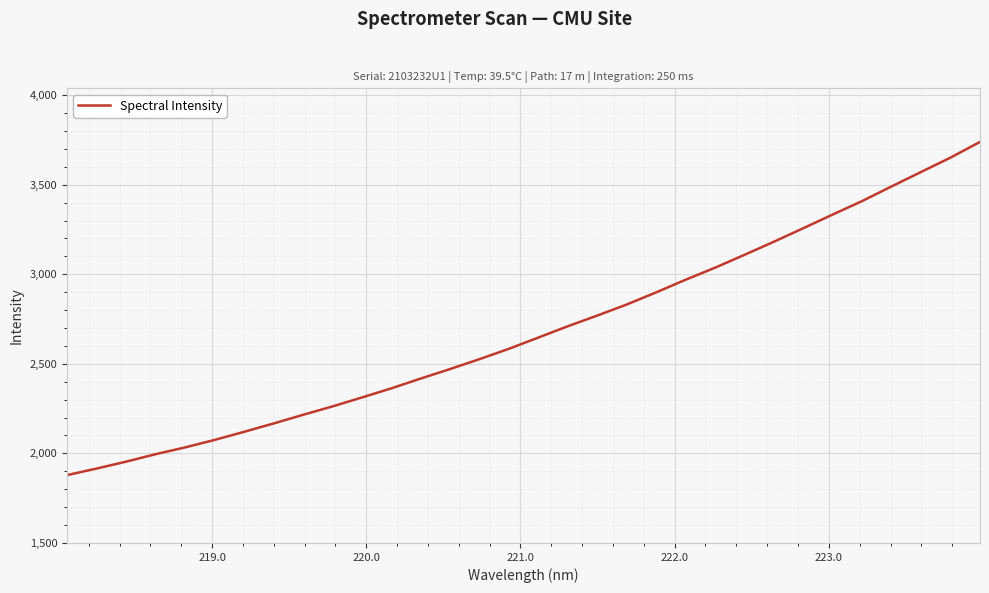

True or false: the data has more than 1 interior local peaks.

False